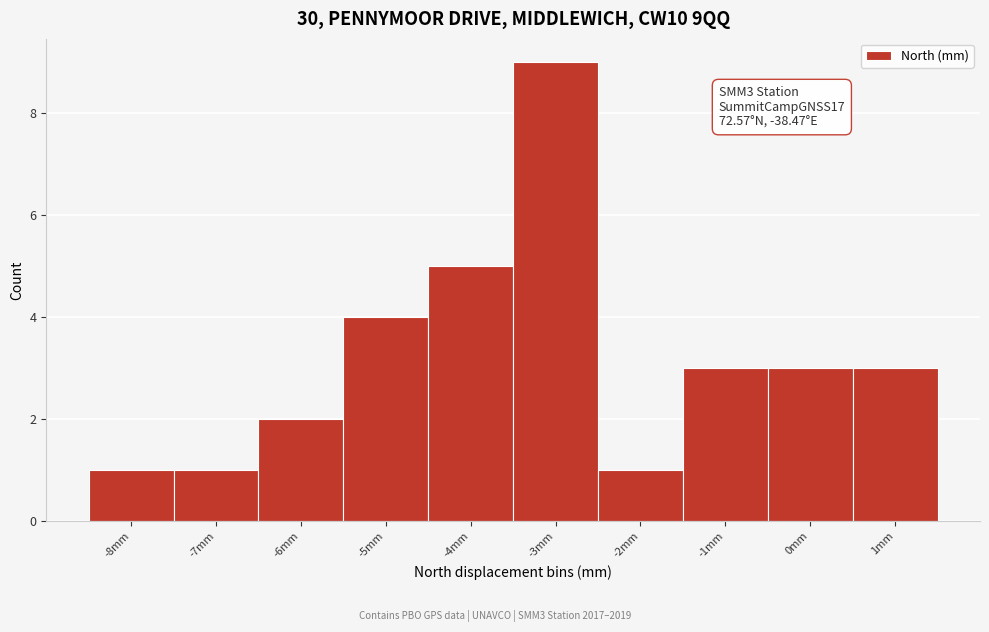

Reading left to right, list all the values displayed in this chart.

1	1	2	4	5	9	1	3	3	3